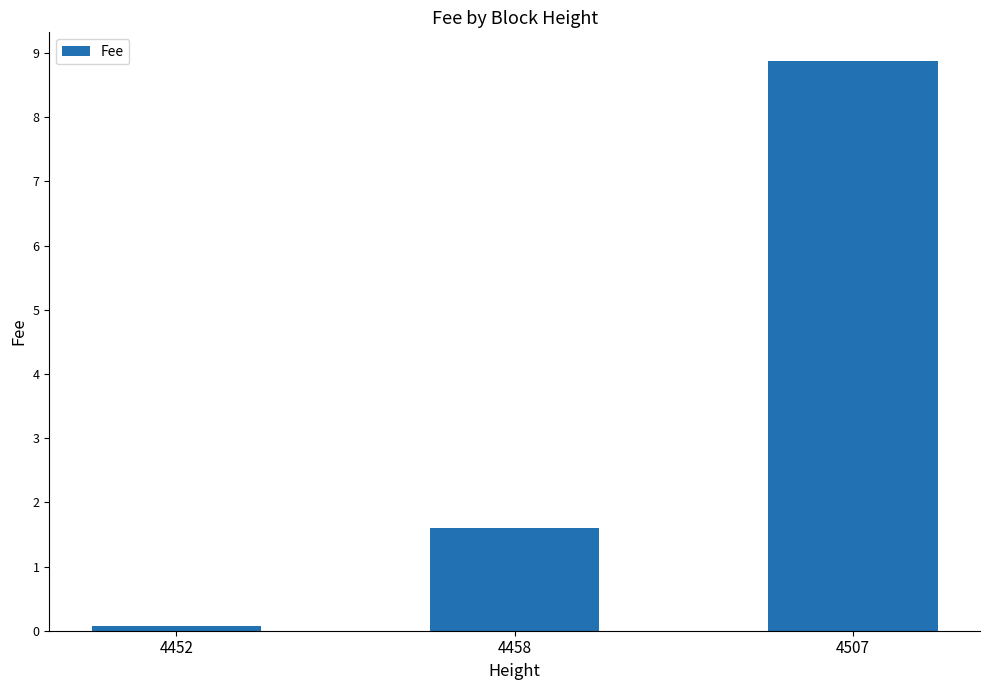

Which category has the lowest value across all series?

4452